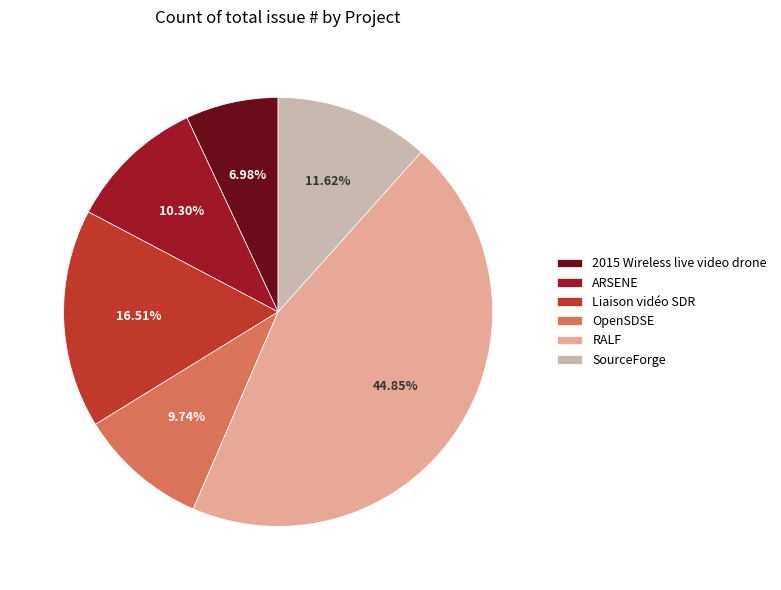

What portion of the pie excludes ARSENE?

89.7%